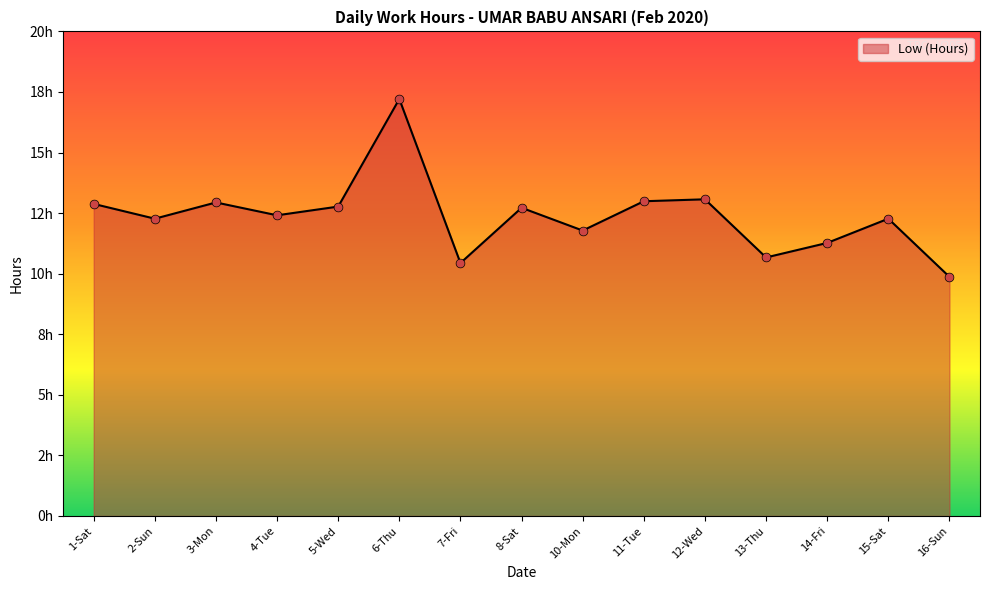

Is this an area chart (filled region under the line)?

Yes